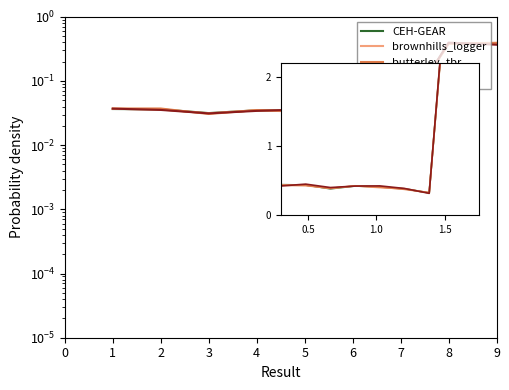

At how many categories does at least one series exceed 3?

2